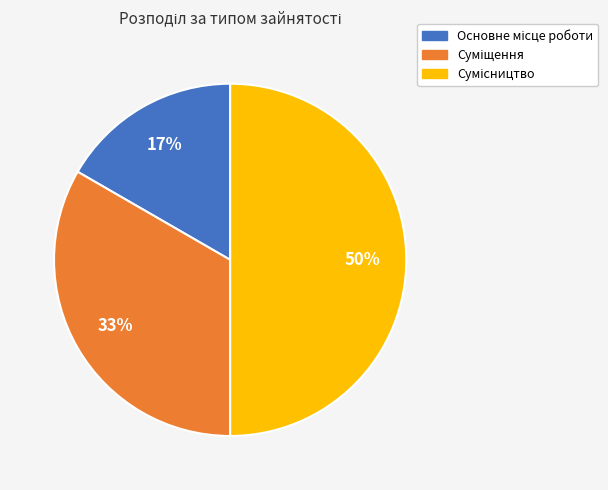

To the nearest percent, what is the difference between the largest and smallest slice percentages?

33%